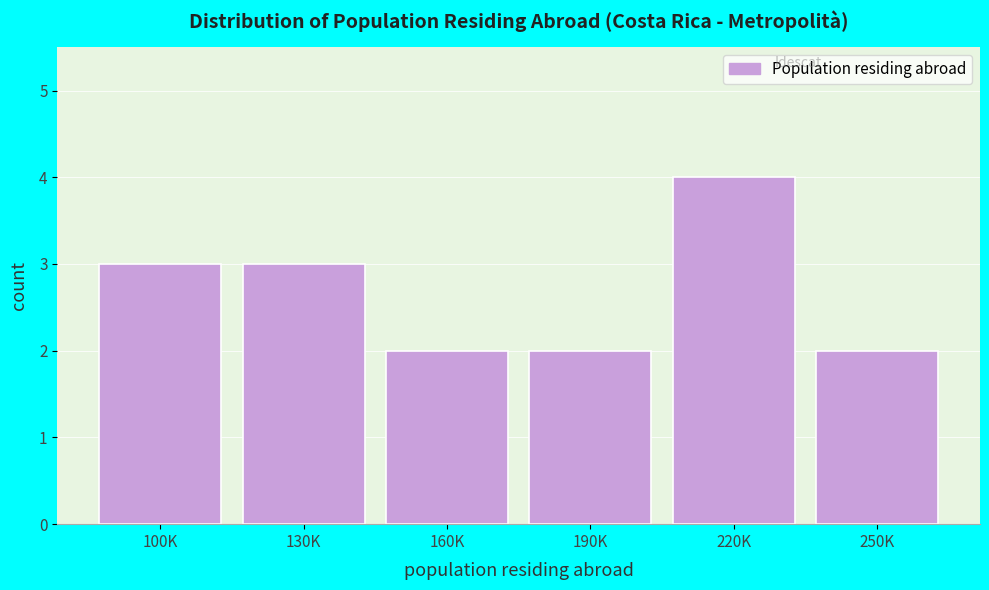

Reading left to right, what are all the values shown in this chart?

100K=3	130K=3	160K=2	190K=2	220K=4	250K=2